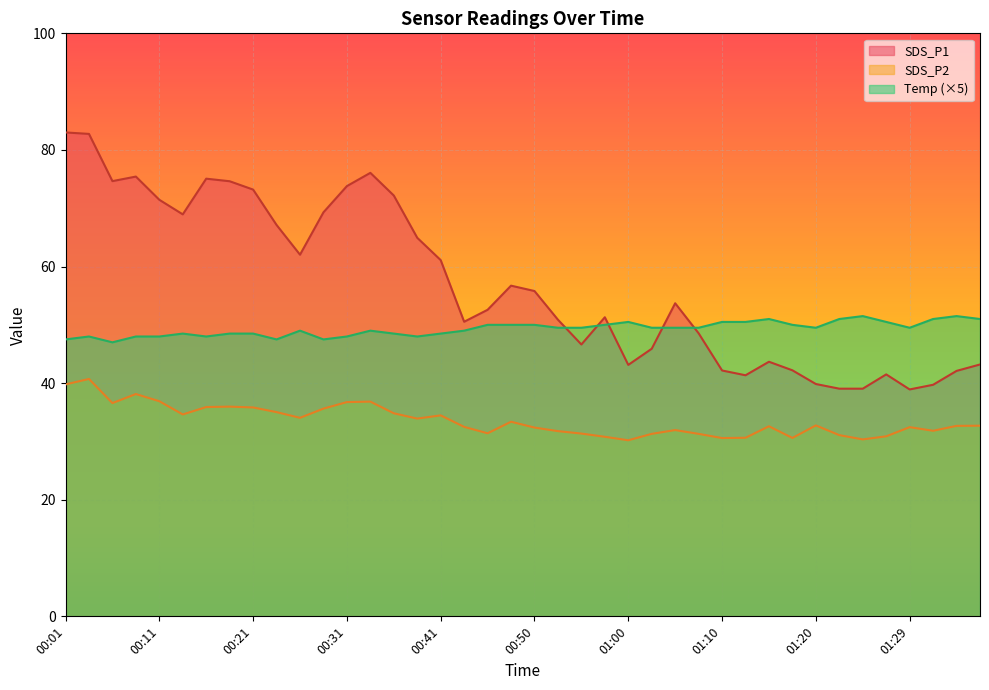

Rank the categories by SDS_P2 value from highest to lowest.

00:03, 00:01, 00:08, 00:11, 00:33, 00:31, 00:06, 00:18, 00:16, 00:21, 00:28, 00:23, 00:36, 00:13, 00:41, 00:26, 00:38, 00:48, 01:20, 01:37, 01:34, 01:15, 00:43, 01:29, 00:50, 01:05, 01:32, 00:53, 00:45, 00:55, 01:02, 01:07, 01:22, 01:27, 00:58, 01:12, 01:17, 01:10, 01:24, 01:00